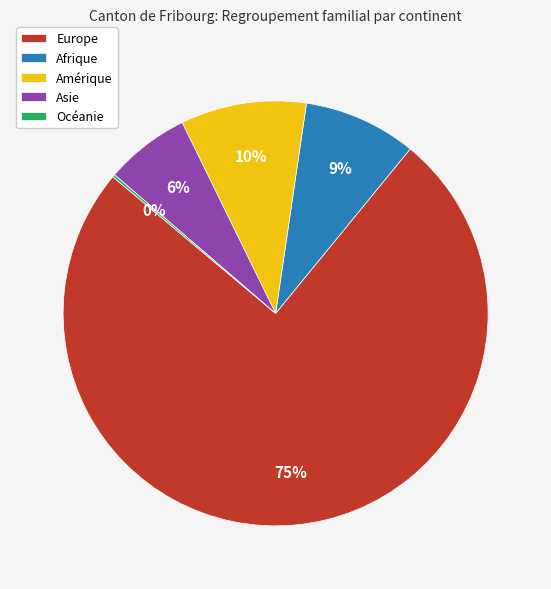

Is Asie the majority of the pie?

No